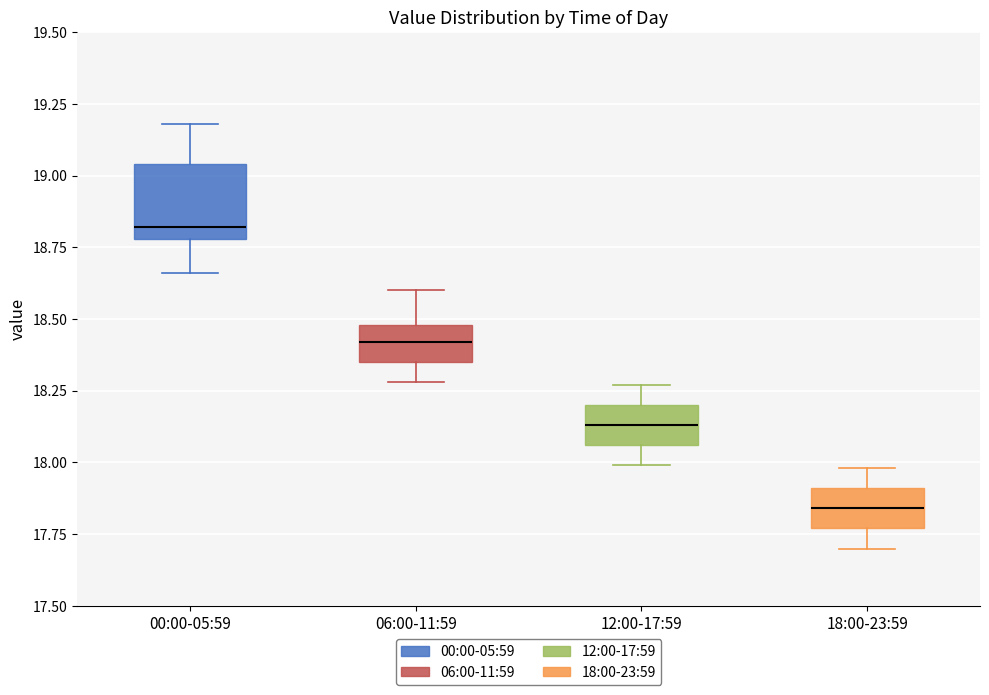

Reading left to right, transcribe this box plot: for each box, give where its median line is, the range the box spans, and where its two whiskers end, as read against the y-axis. The values are not printed on the chart, so give them approximately, as read against the axis.

00:00-05:59: median 18.80 (just above the box's lower edge), box 18.80 to 19.05, whiskers 18.65 to 19.20
06:00-11:59: median 18.40, box 18.35 to 18.50, whiskers 18.30 to 18.60
12:00-17:59: median 18.15, box 18.05 to 18.20, whiskers 18.00 to 18.25
18:00-23:59: median 17.85, box 17.75 to 17.90, whiskers 17.70 to 18.00